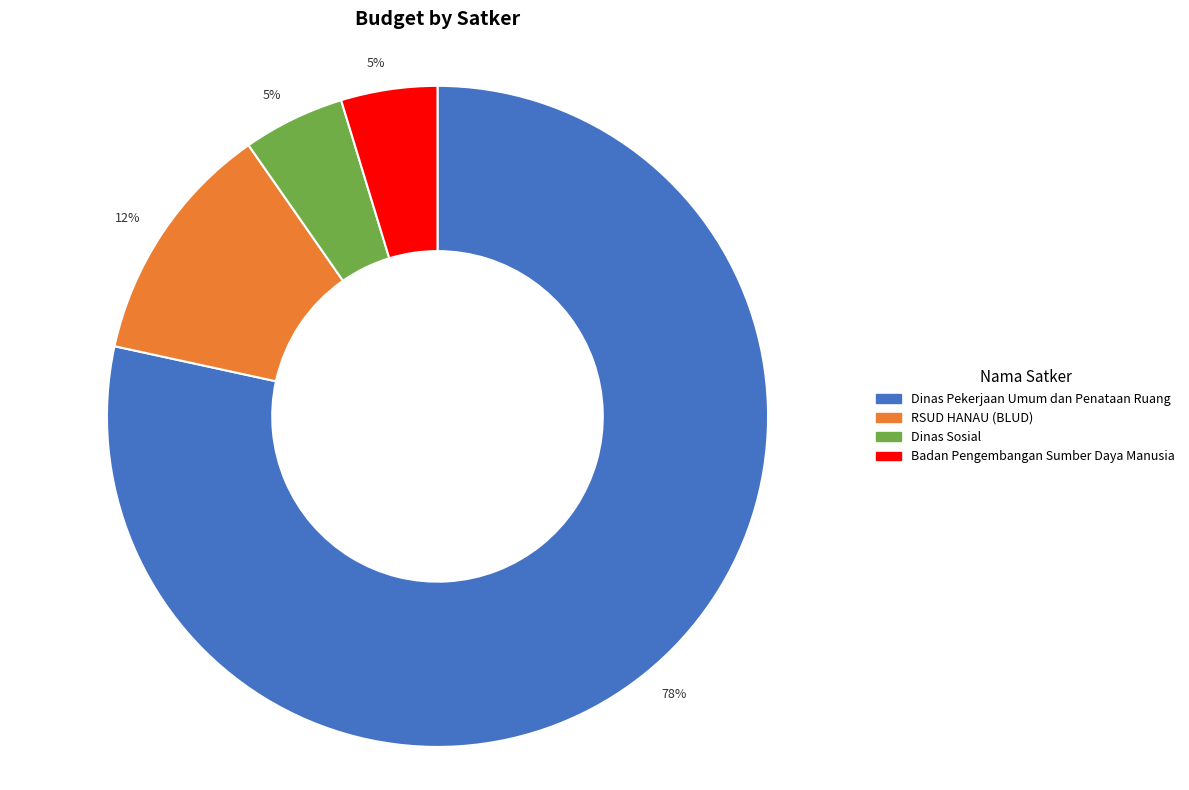

Combined, do Dinas Pekerjaan Umum dan Penataan Ruang and Badan Pengembangan Sumber Daya Manusia account for over 50%?

Yes